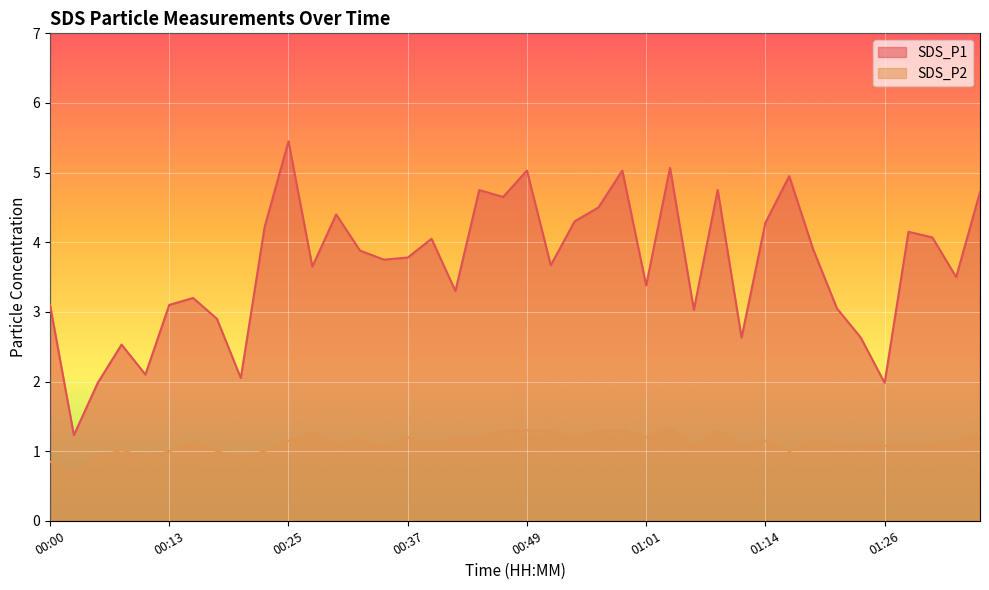

Which series has the largest total across all categories?

SDS_P1